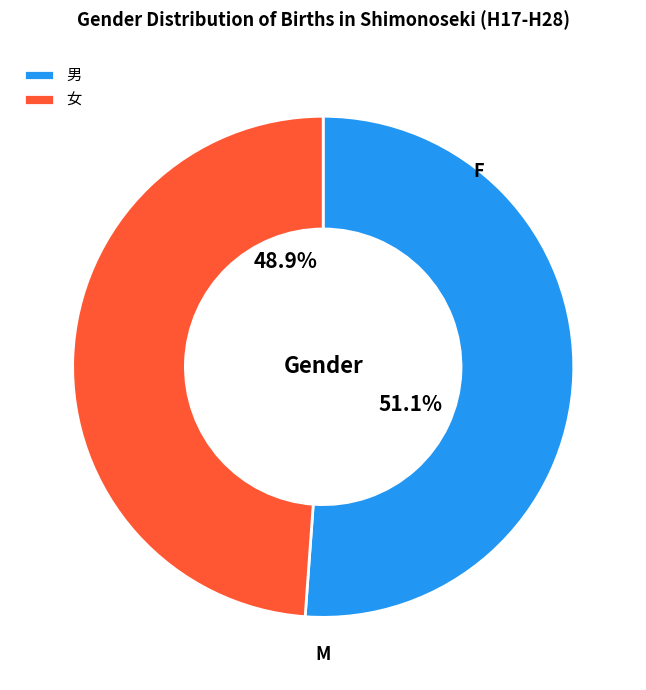

To the nearest percent, what is the difference between the largest and smallest slice percentages?

2%